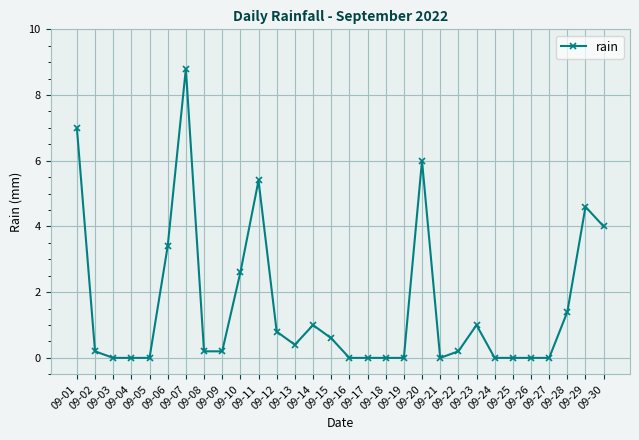

What is the greatest value displayed?

8.8